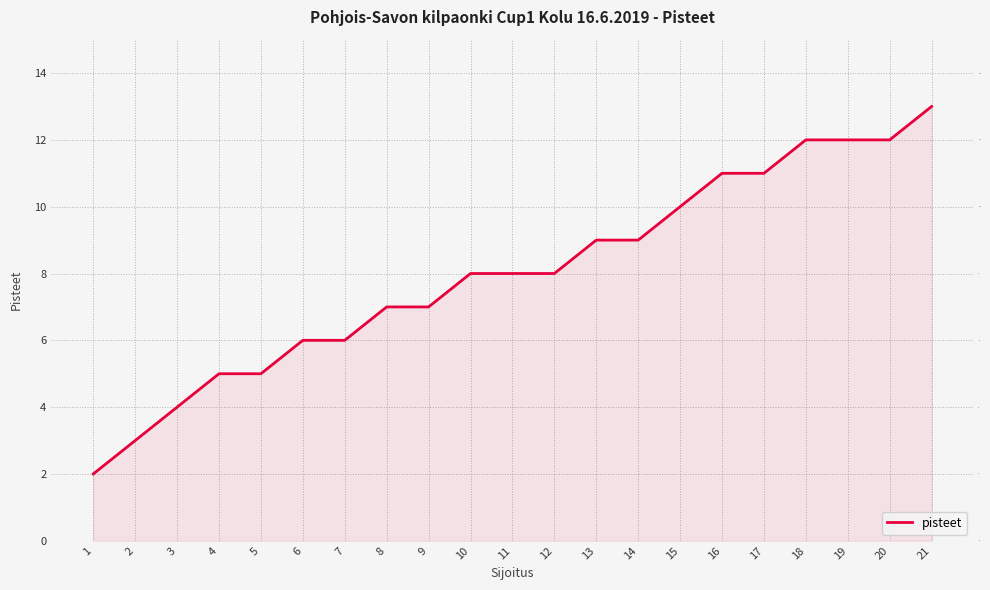

What is the value of the 19th point from the left?

12